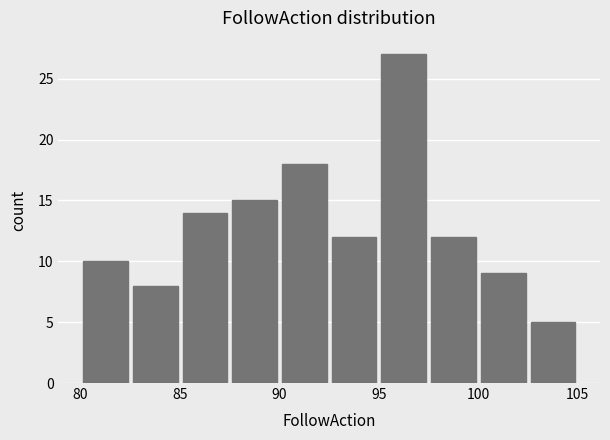

How tall is the bar that spans 95.0 to 97.5 on the x-axis? The values are not printed on the chart, so give them approximately, as read against the axis.

27